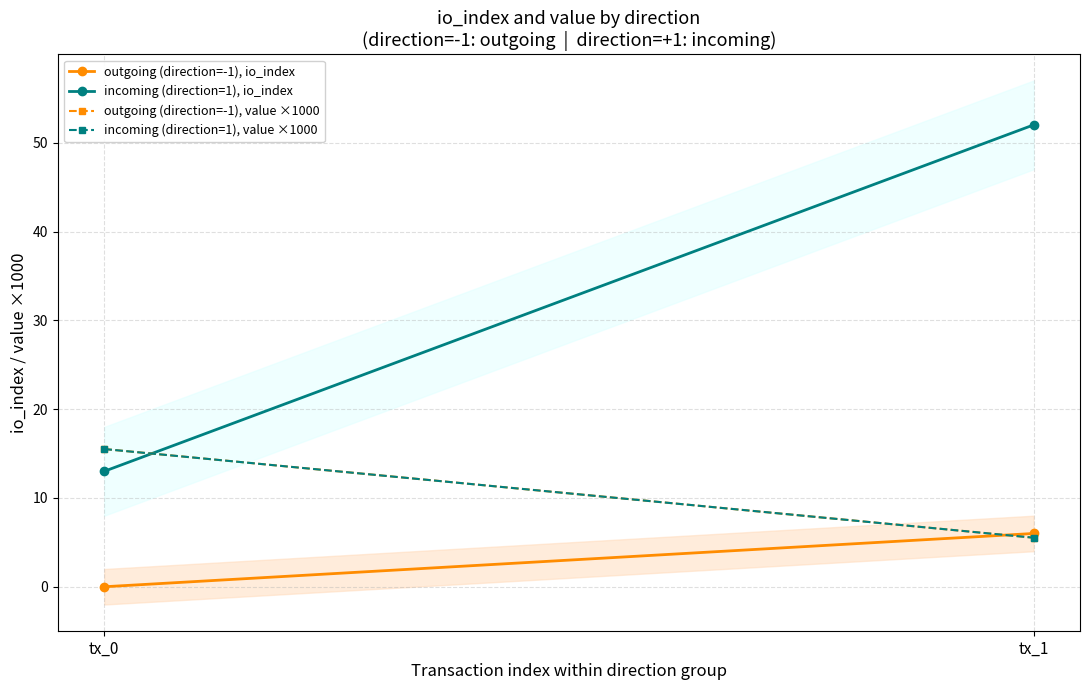

How many incoming (direction=1), io_index values are between 13 and 52?

2